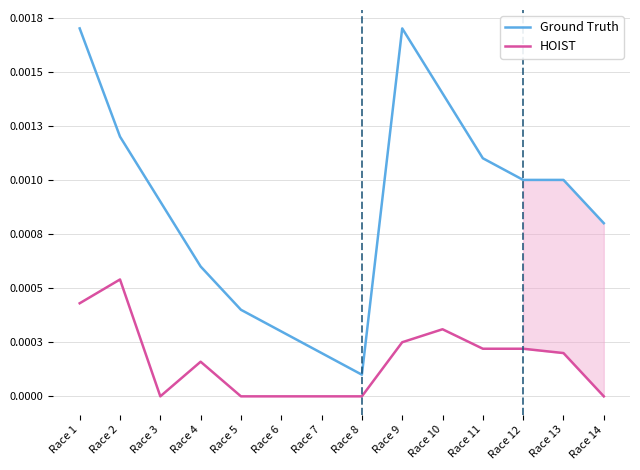

Which series has the largest total across all categories?

Ground Truth